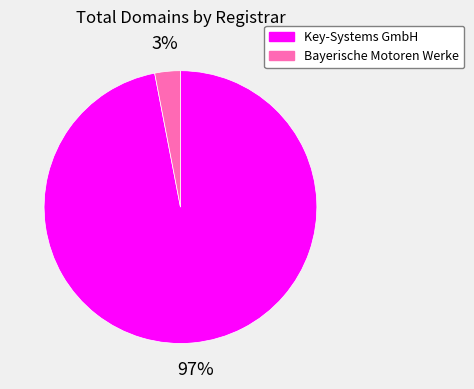

How many segments does this pie chart have?

2